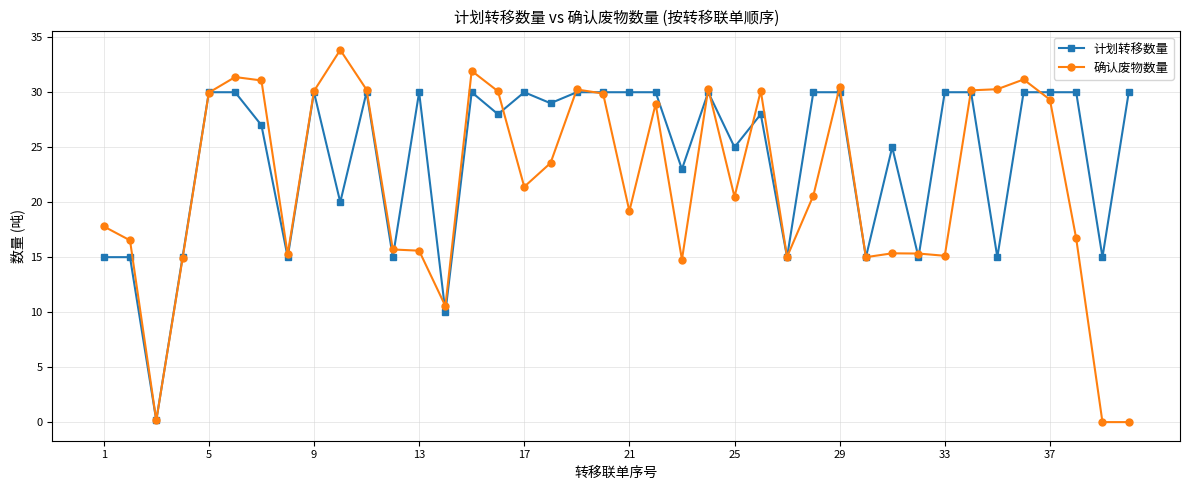

What is the maximum value shown in the chart?

33.8